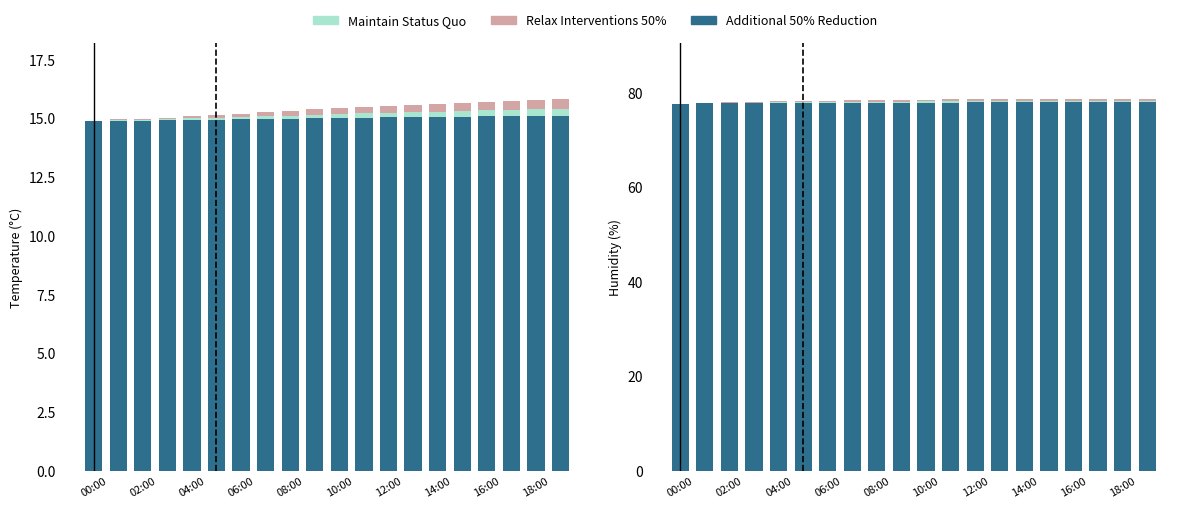

What is the value of the Relax Interventions 50% bar at the 10th from the left?

78.5